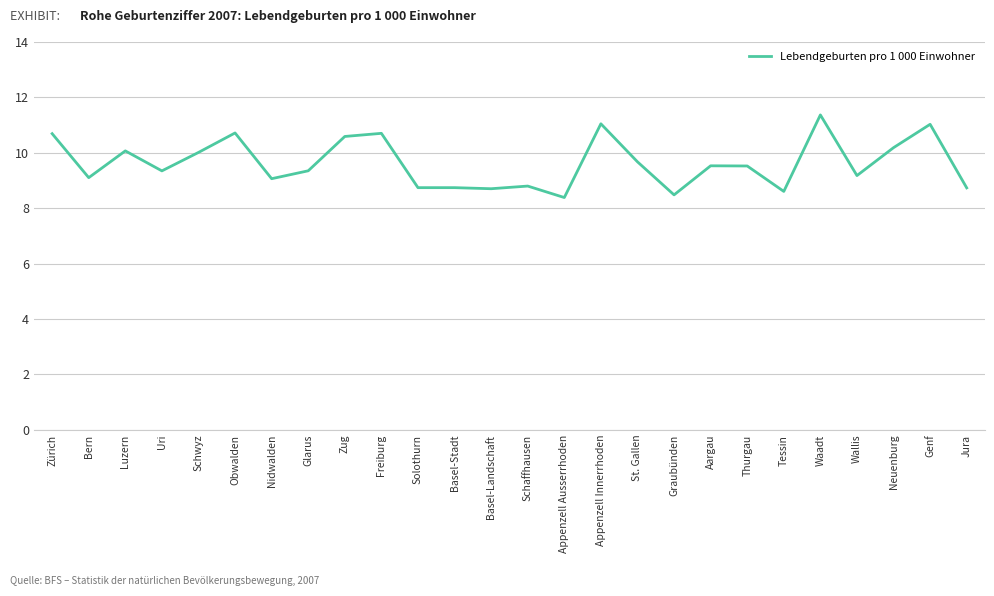

Approximately how many times larger is the value at Wallis compared to Glarus?

1.0